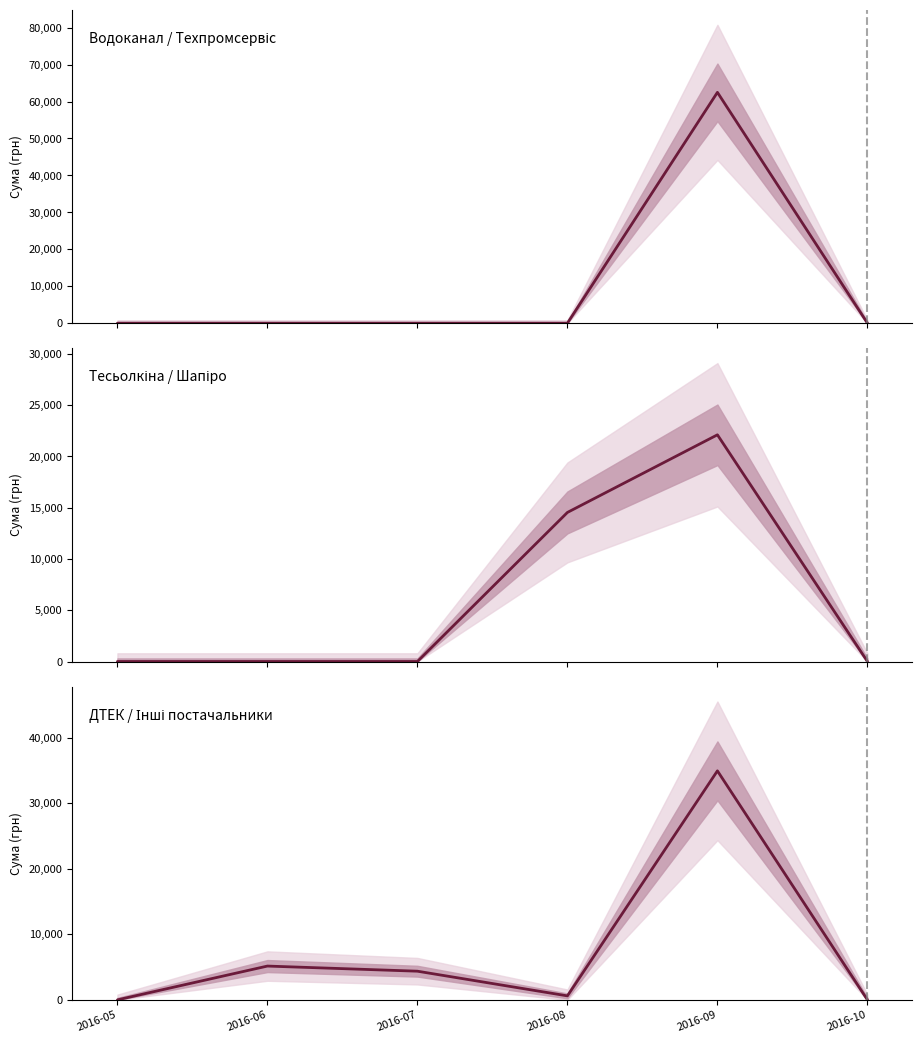

In Тесьолкіна / Шапіро, how many points are higher than both neighbors (excluding endpoints)?

1